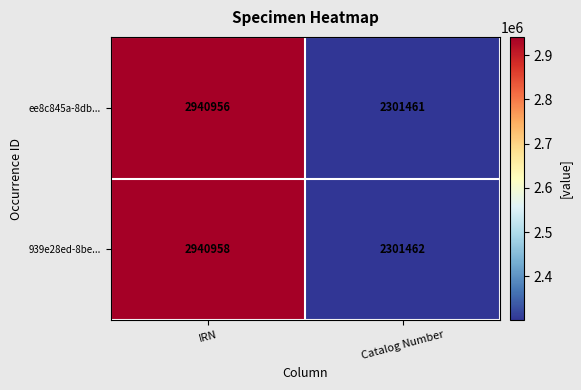

Which series has the largest range (max minus min)?

939e28ed-8be...